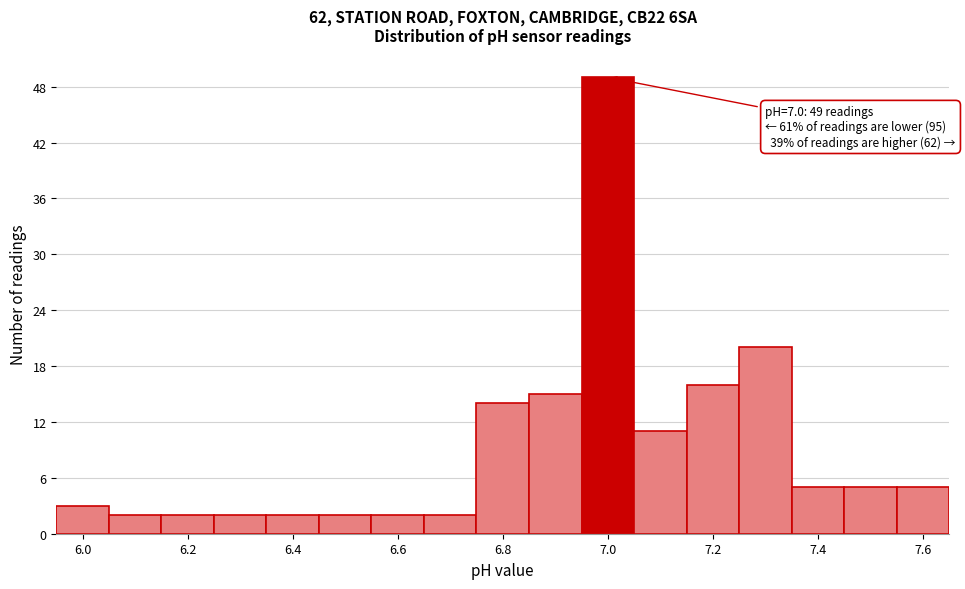

Over which range of the x-axis is the bar tallest?

6.95 to 7.05